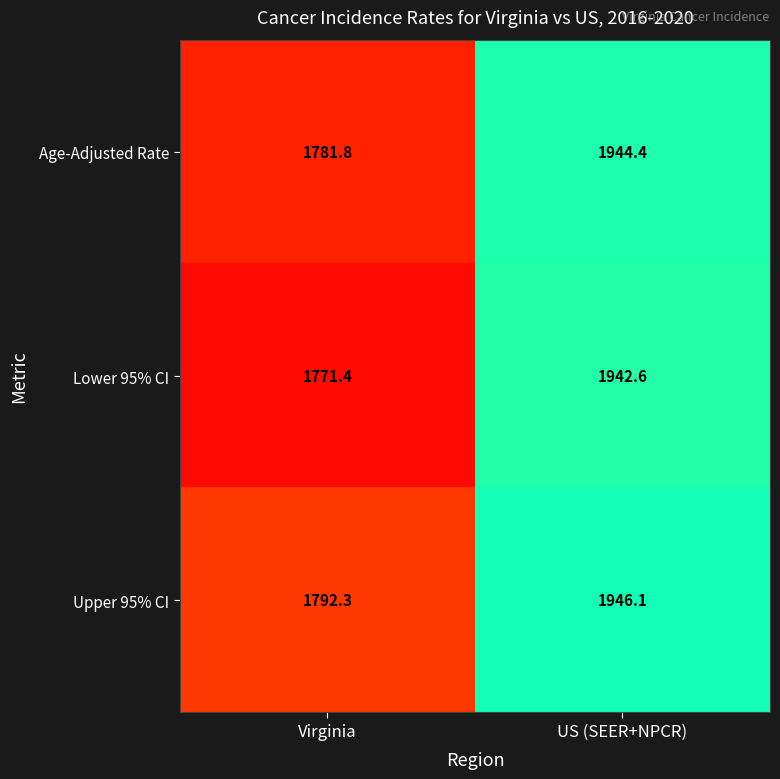

How many data points in Lower 95% CI are above 1942?

1